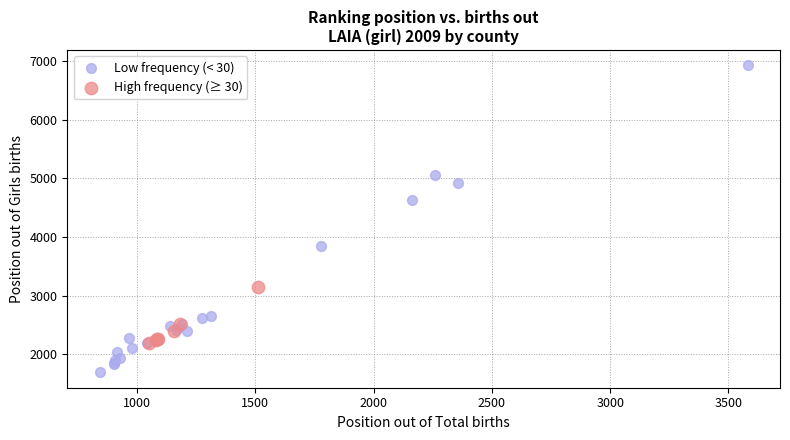

Which series has the largest Y range (max minus min)?

Low frequency (< 30)